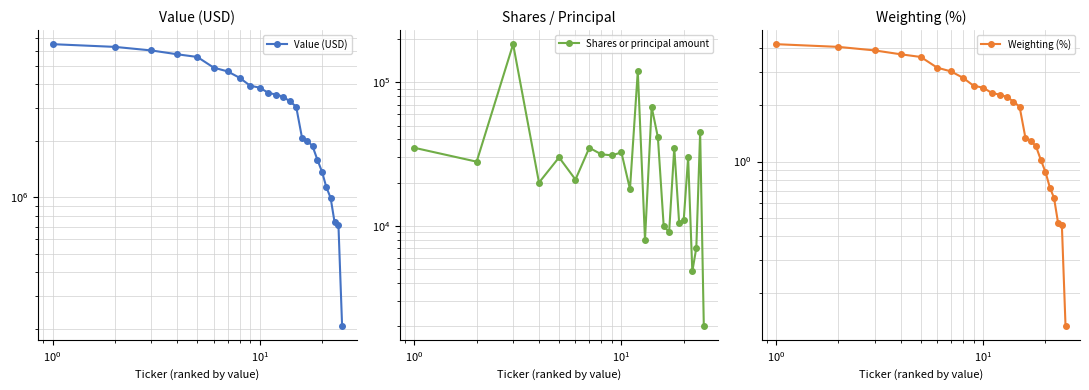

How many categories are shown in the chart?

25